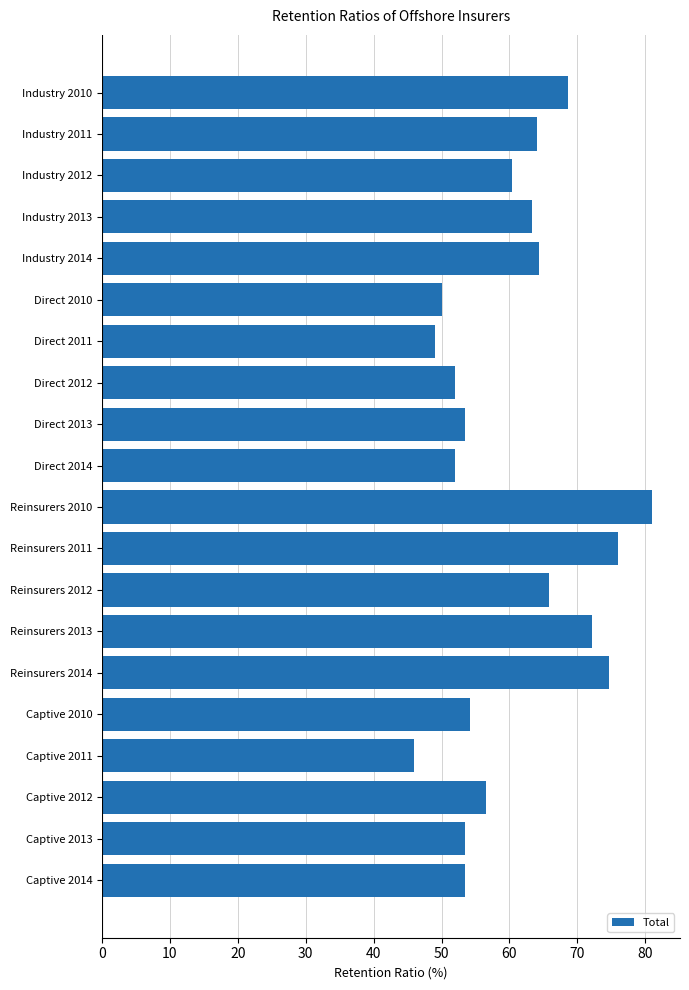

The value at Captive 2014 is 27.4. True or false?

False